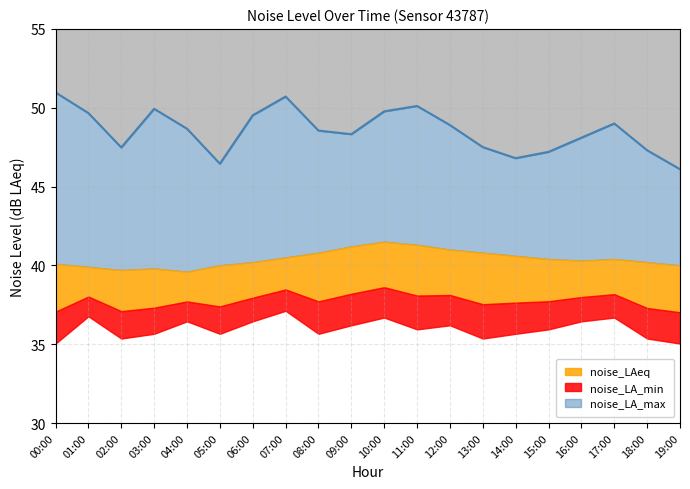

Where is the first local minimum?

02:00